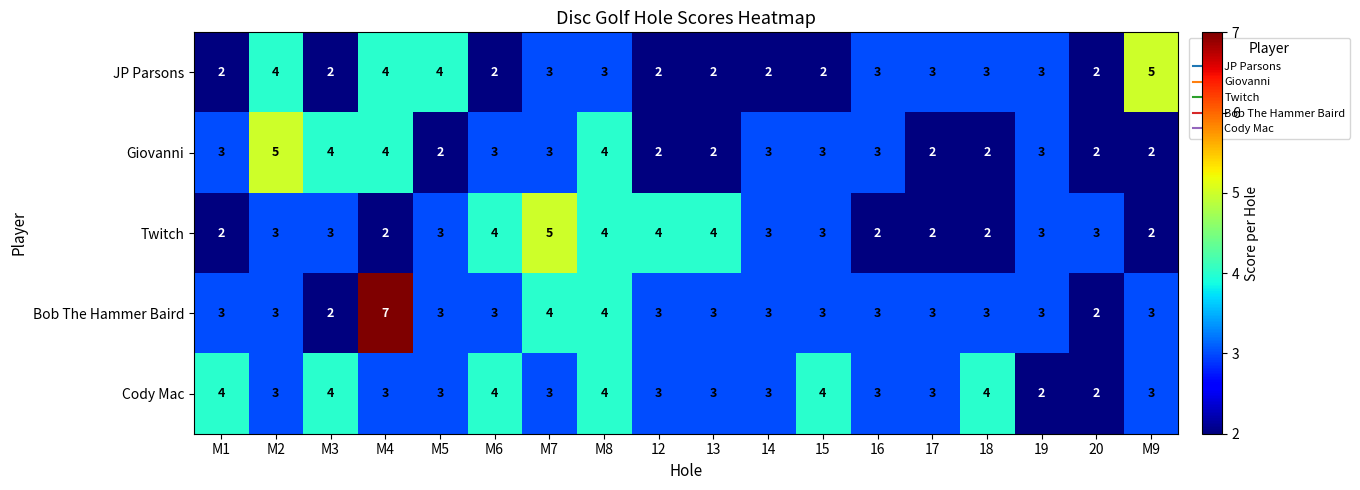

Which series changed the most between M4 and 20?

Bob The Hammer Baird